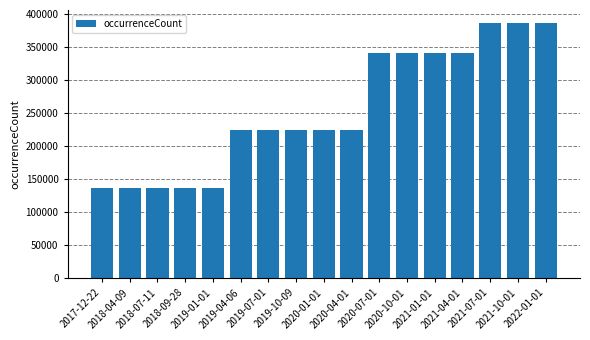

Count the values in the range 136266 to 340934.

14